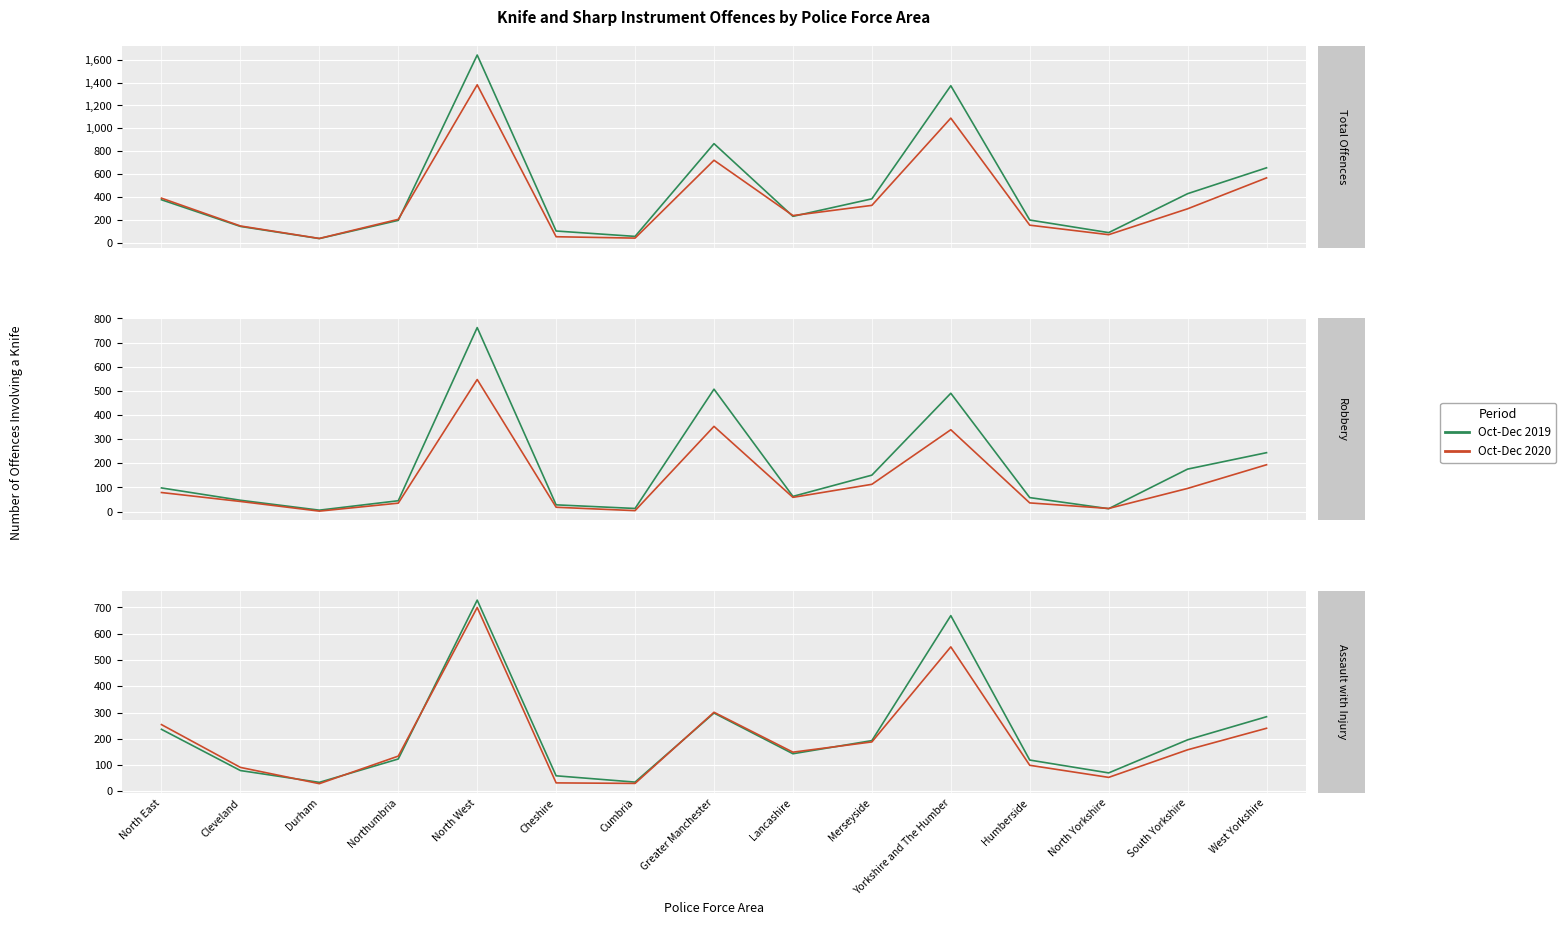

What are all the series names shown in the legend?

Oct-Dec 2019, Oct-Dec 2020